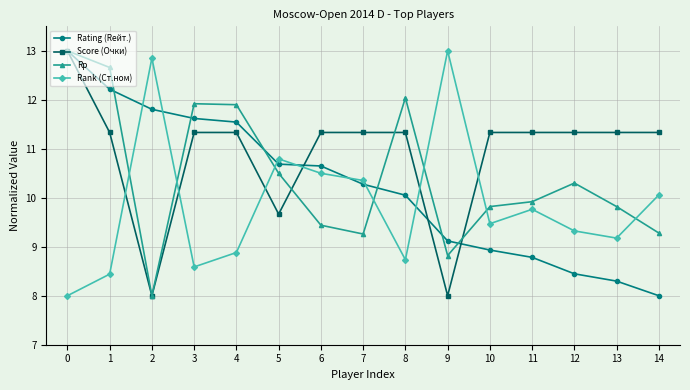

What is the value of the Rating (Rейт.) point at the 1st from the left?

13.0